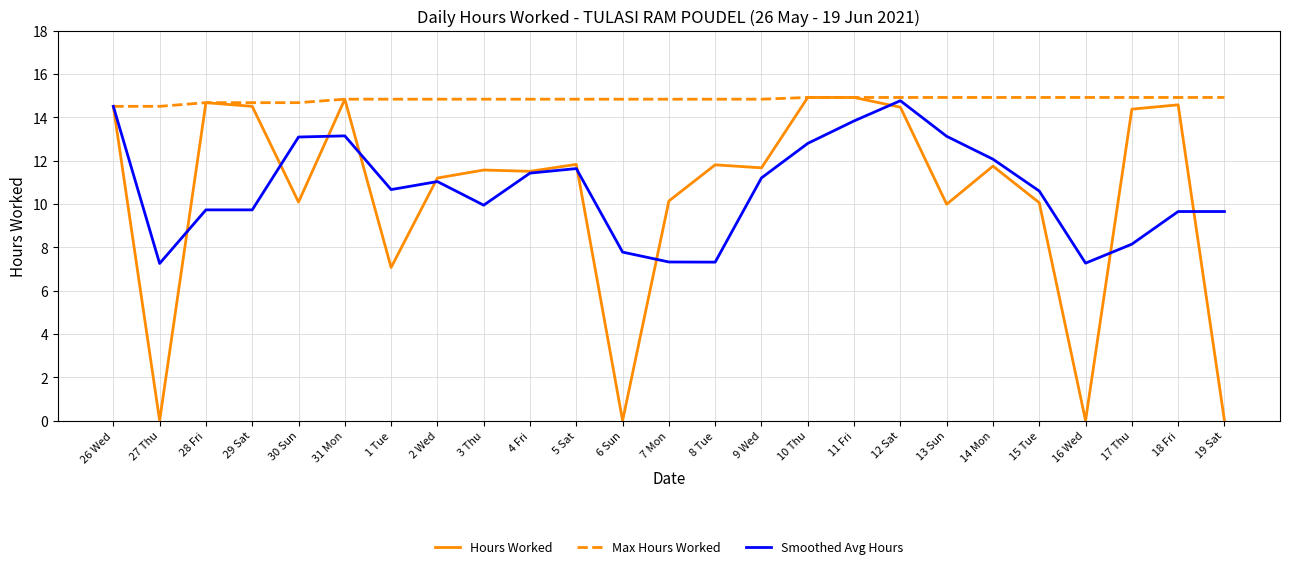

What value does the Smoothed Avg Hours series have at 19 Sat?

9.7